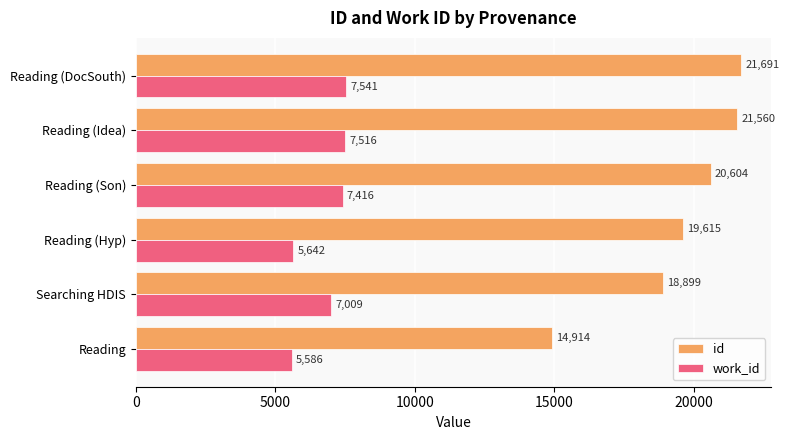

At which category is the sum across all series the highest?

Reading (DocSouth)